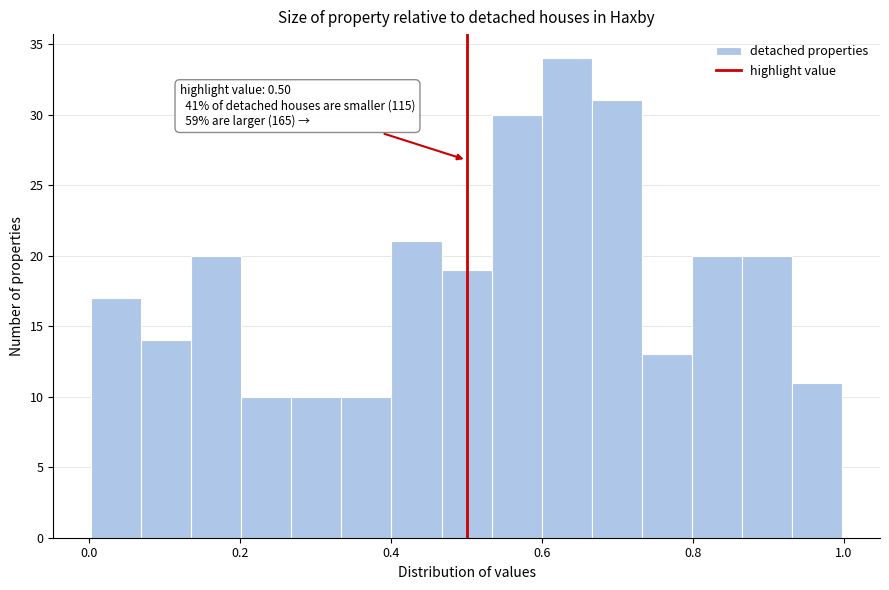

Around what value on the x-axis is the tallest bar? Give the approximate position of its centre, as read against the axis.

0.64